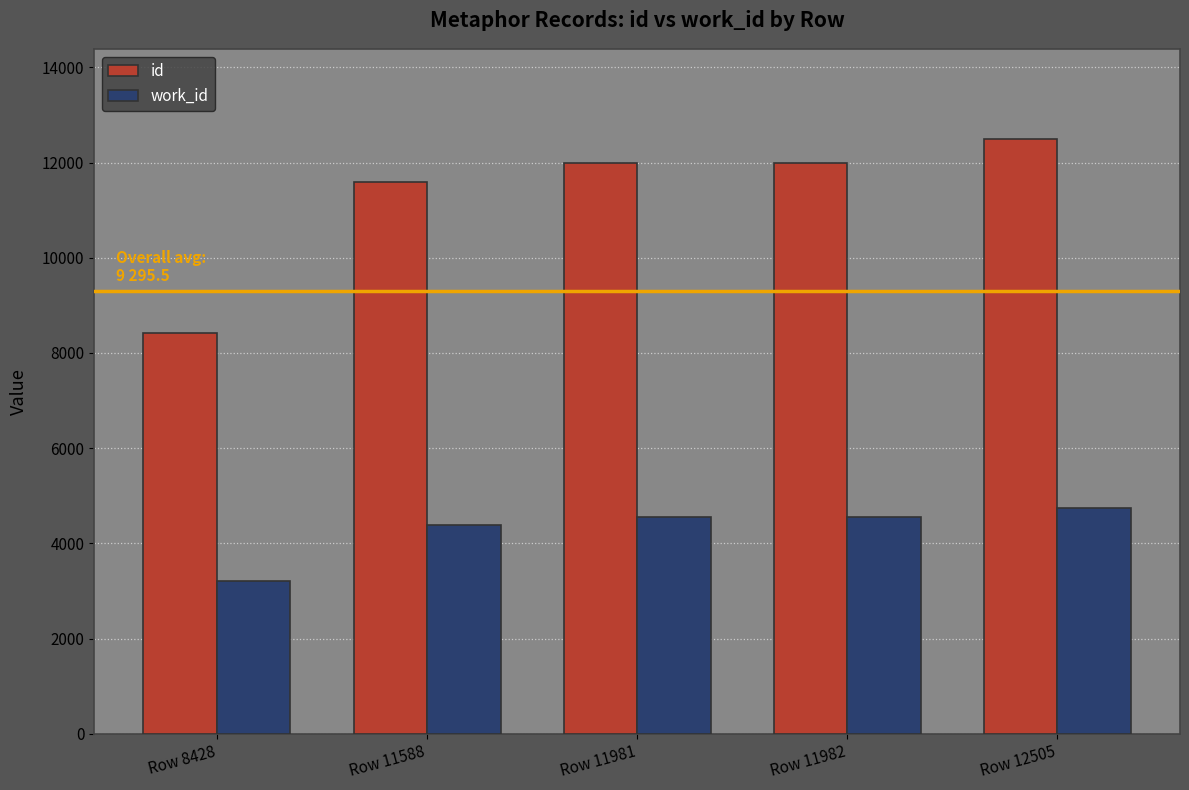

Is it true that id equals 12038 at Row 8428?

False